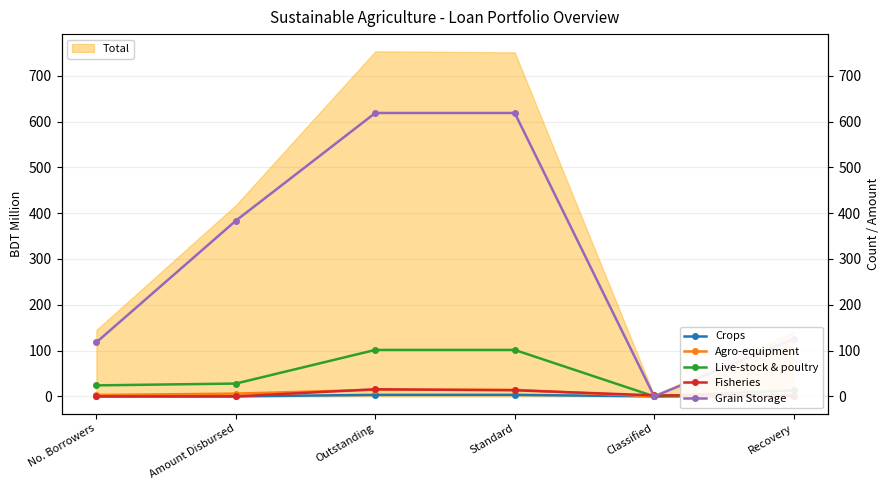

What is the value of the Crops point at the 3rd from the left?

3.3